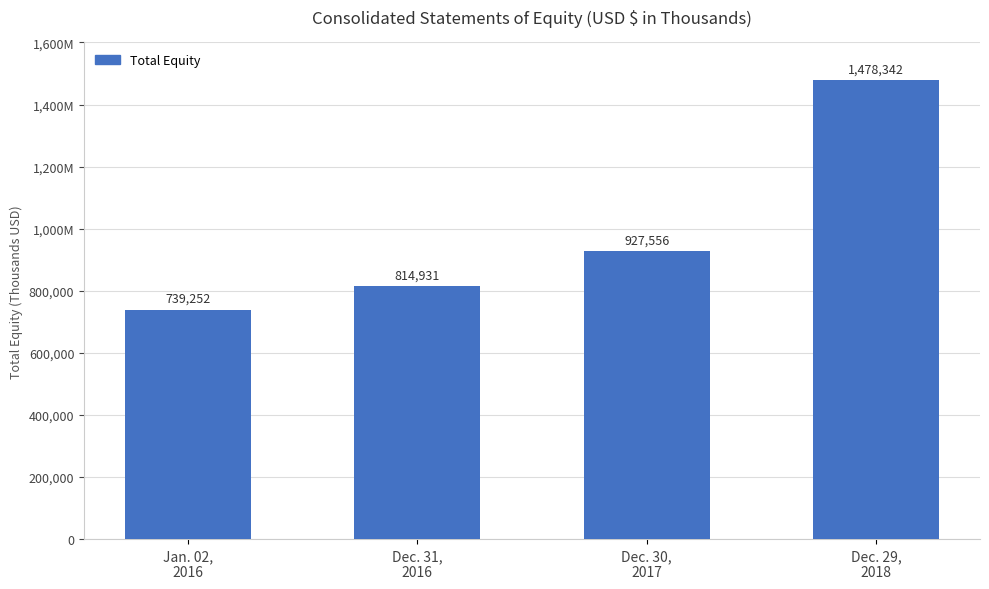

Does the chart contain any negative values?

No